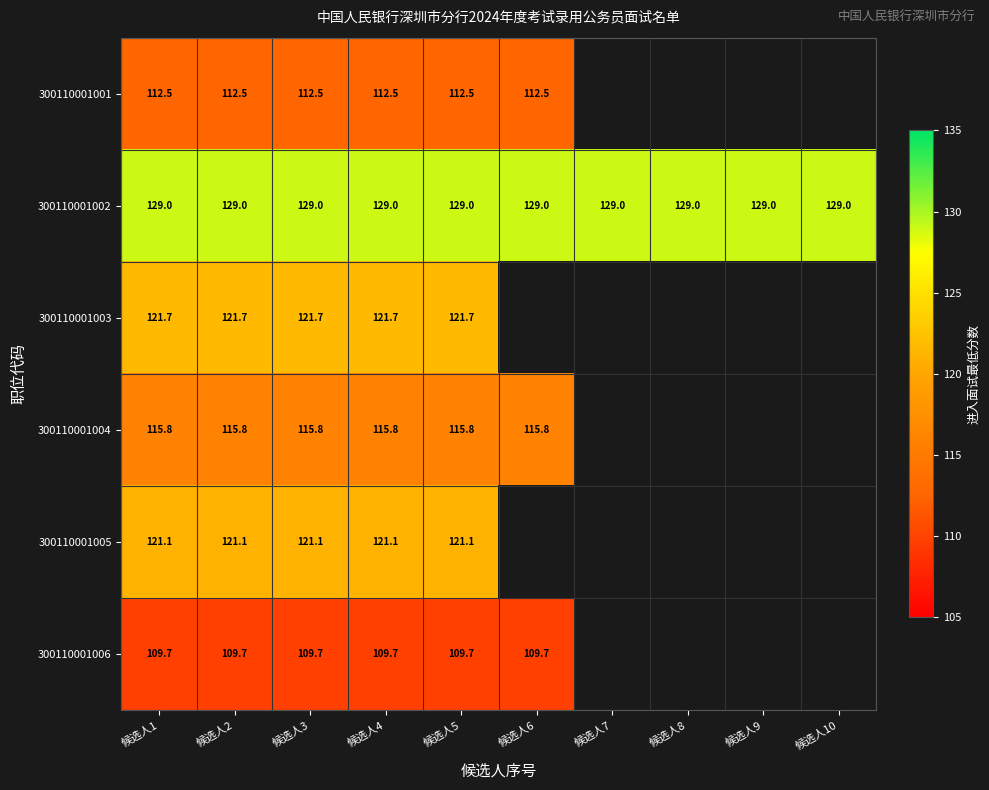

How many series are shown in this chart?

6